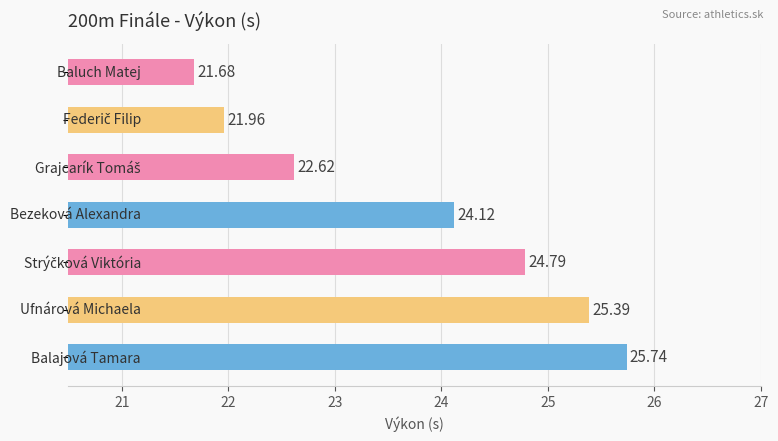

What is the difference between the maximum and minimum values?

4.1